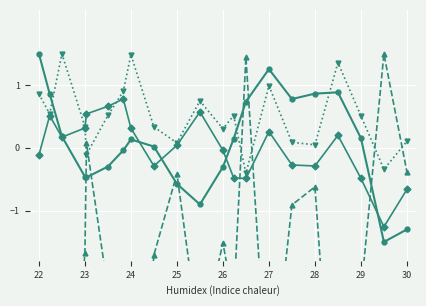

What is the minimum value for Tnd (norm)?

-1.5